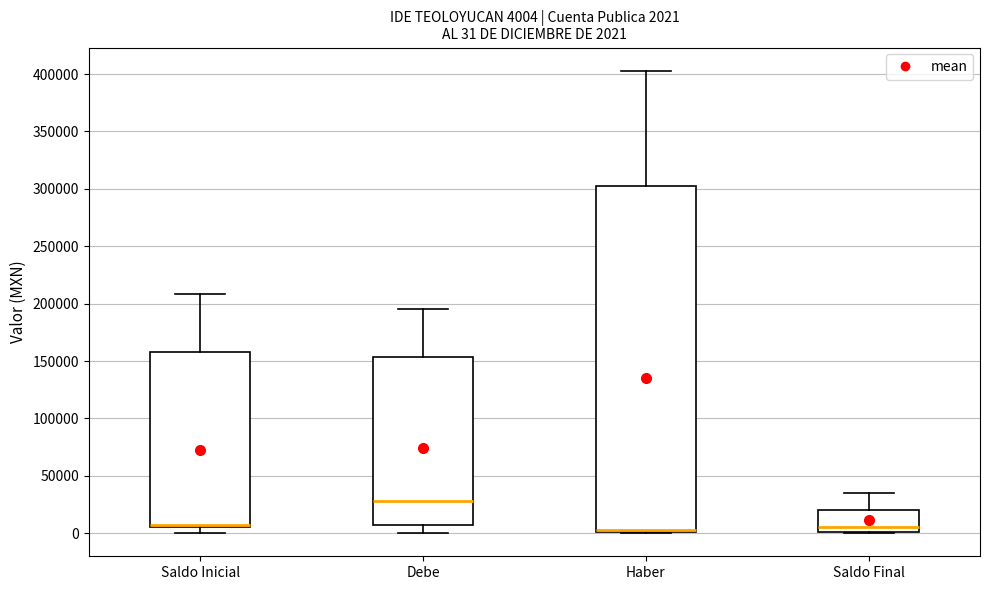

Which box's median line is the highest?

Debe